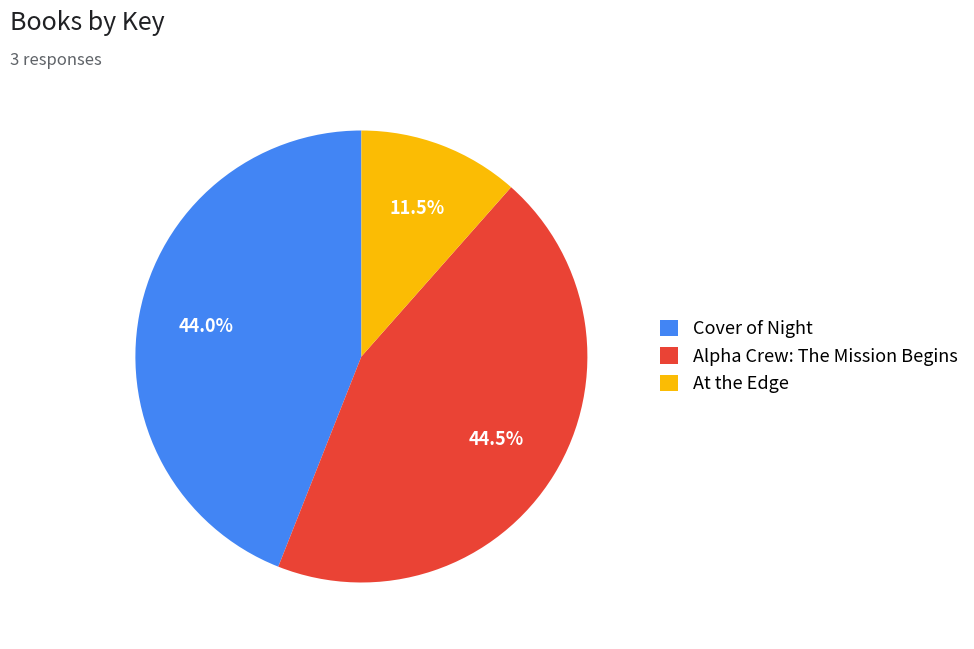

The Cover of Night slice represents 55% of the pie. True or false?

False